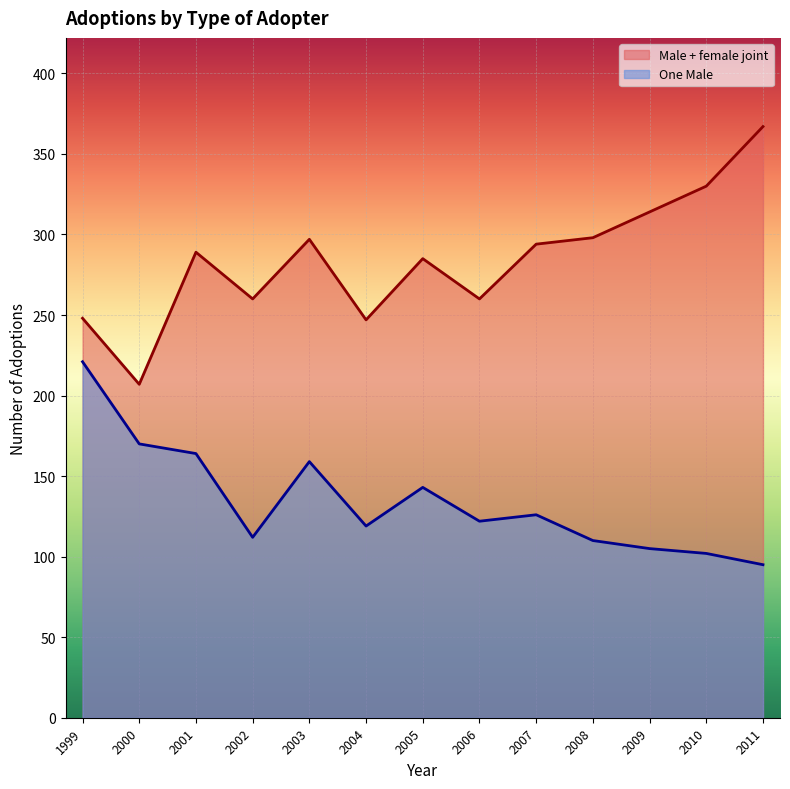

True or false: One Male and Male + female joint intersect in this chart.

False